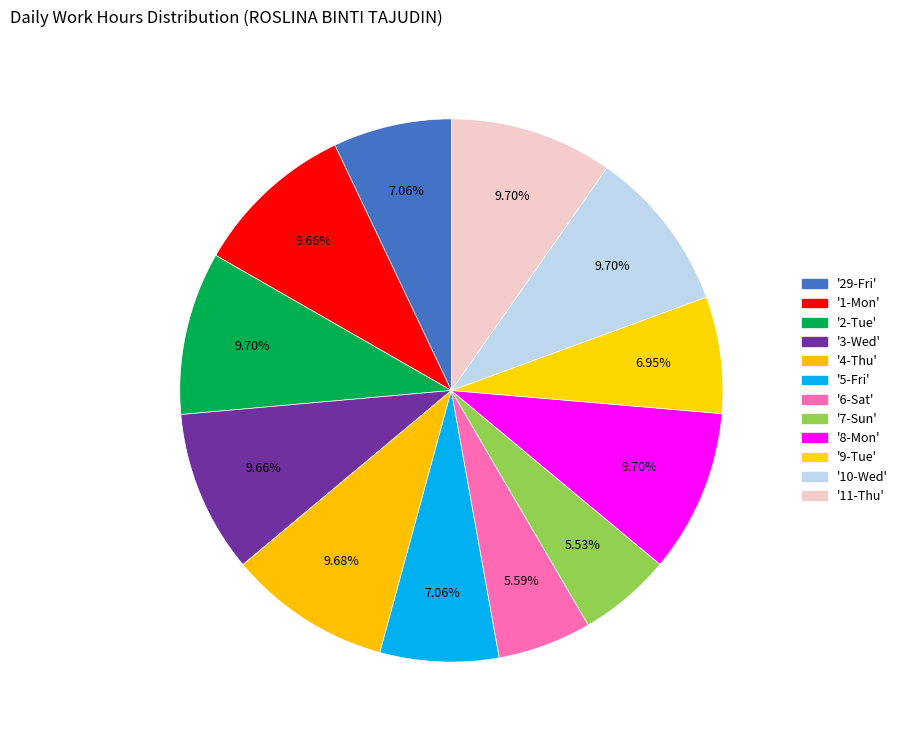

Which slice is the largest?

10-Wed